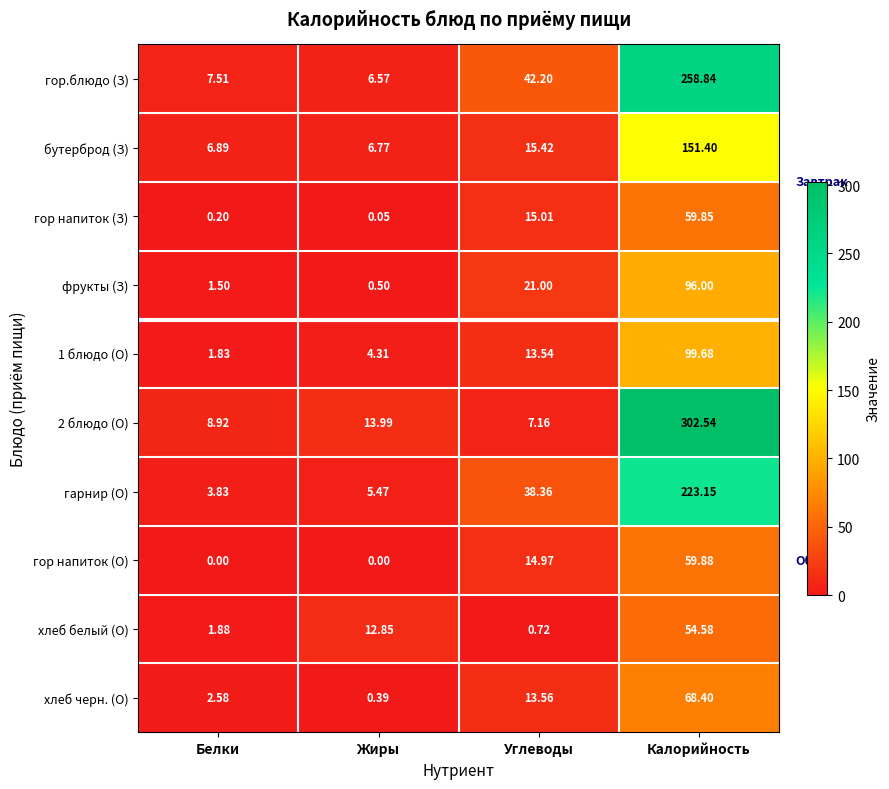

How many distinct data groups are displayed?

10